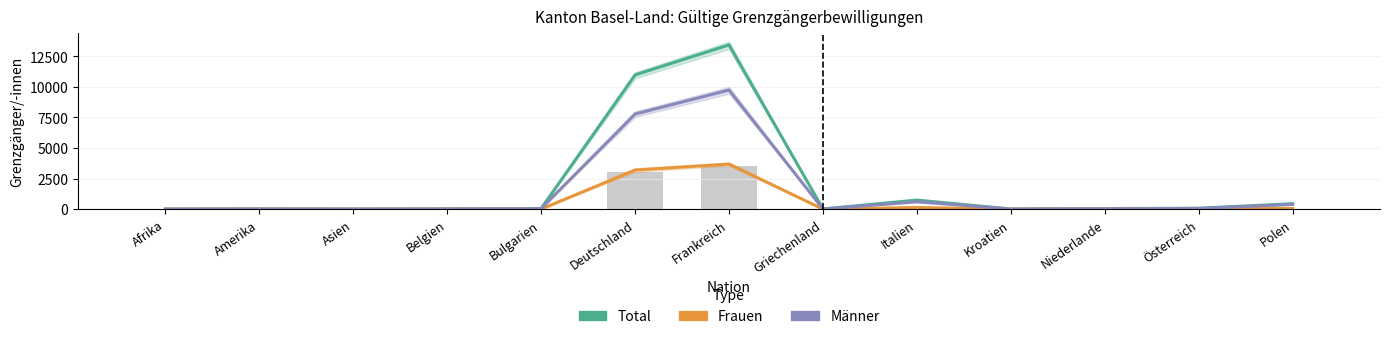

How many bars are there in each group?

3